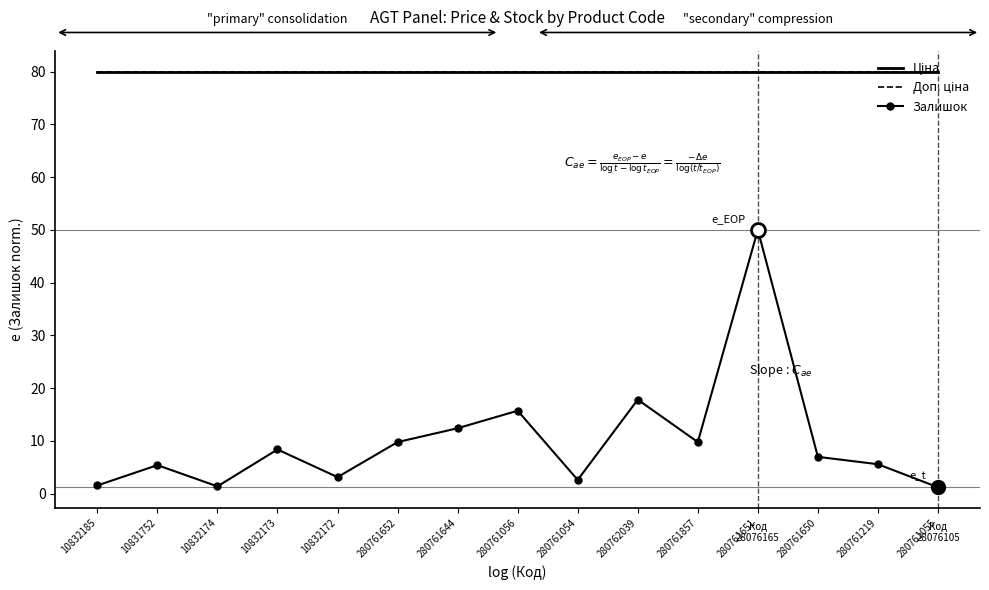

Rank the series by their maximum value, from highest to lowest.

Ціна, Доп. ціна, Залишок